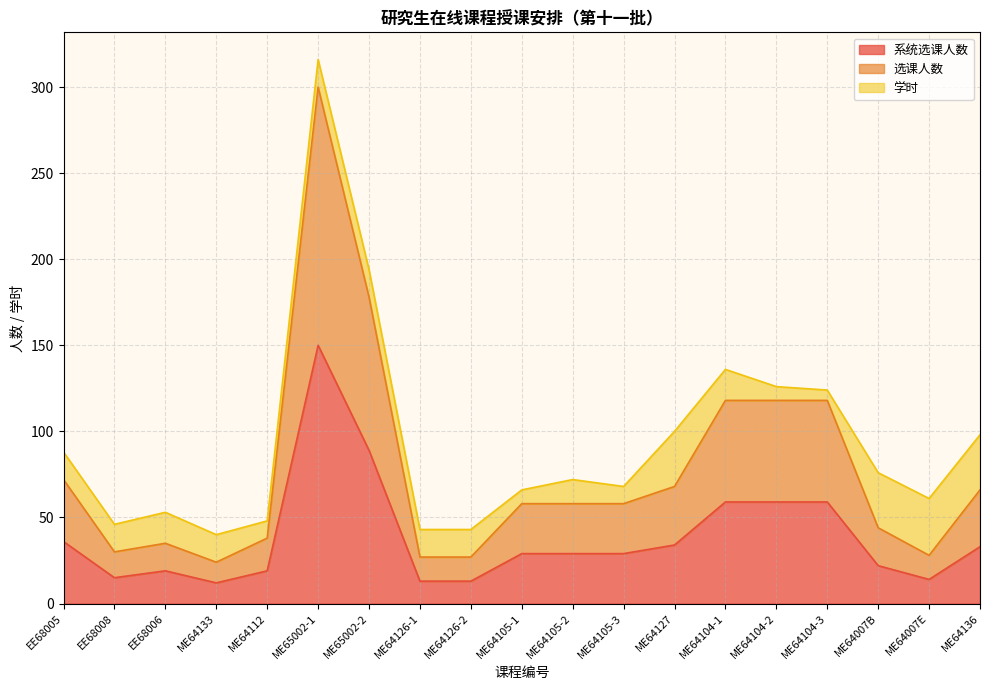

What is the value of the 系统选课人数 point at the 7th from the left?

89